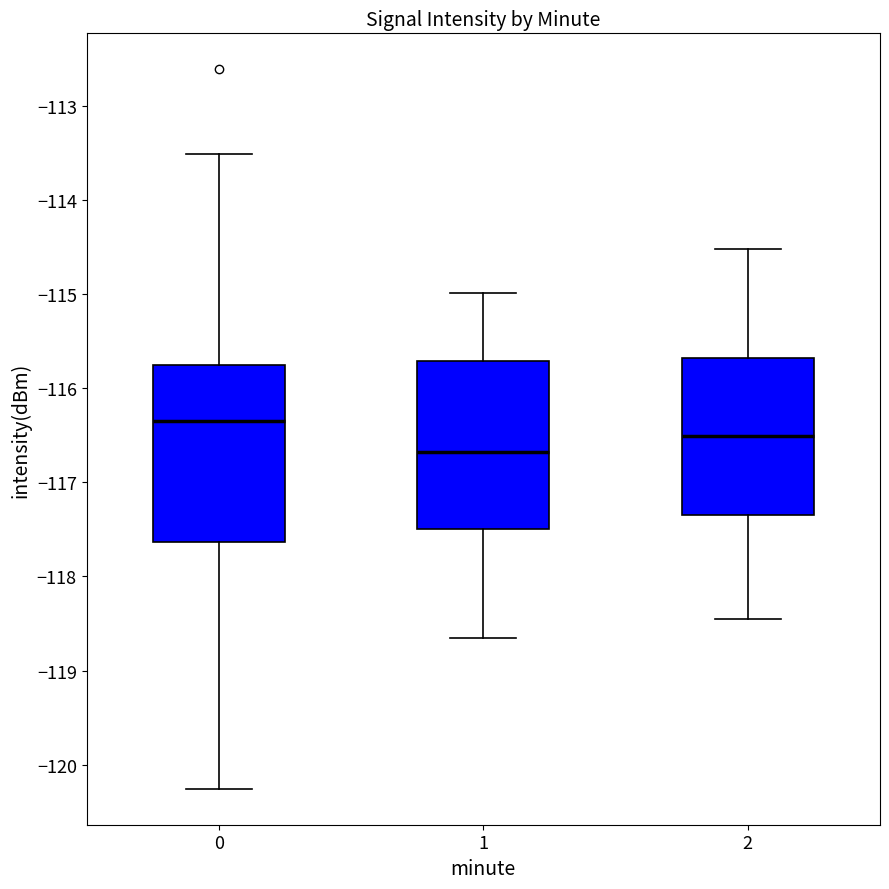

Where does the median line of the box at x = 1 sit on the y-axis? The values are not printed on the chart, so give them approximately, as read against the axis.

-116.7